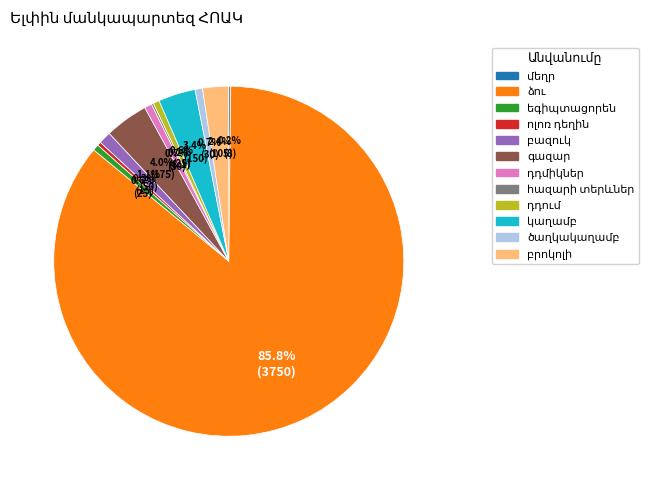

Is there a majority slice in this chart?

Yes